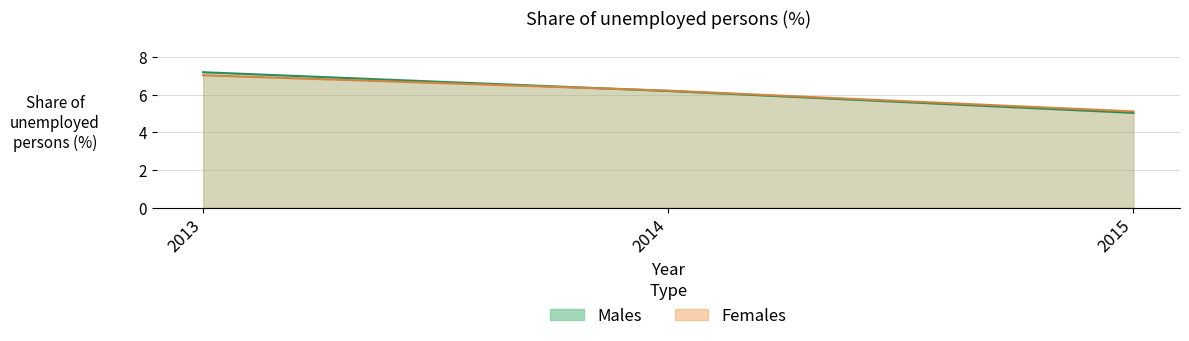

At which category does the chart reach its minimum across all series?

2015